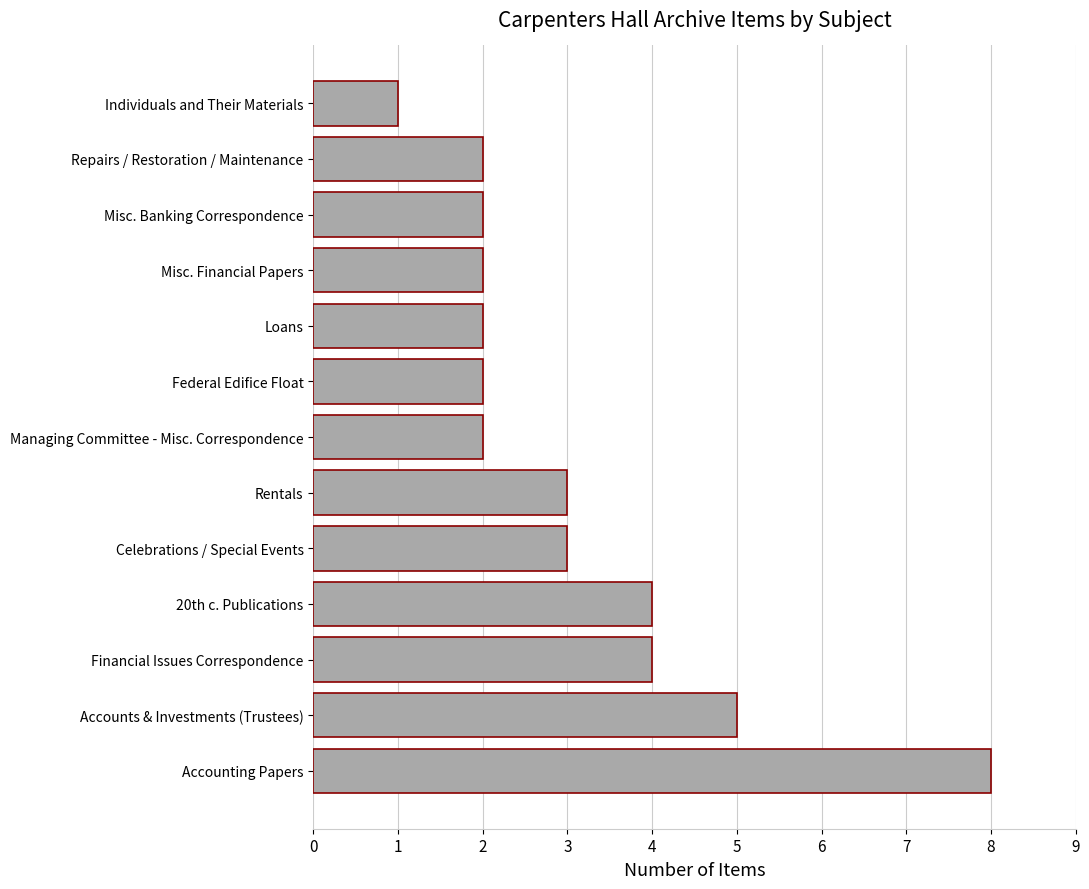

Read the value at 20th c. Publications.

4